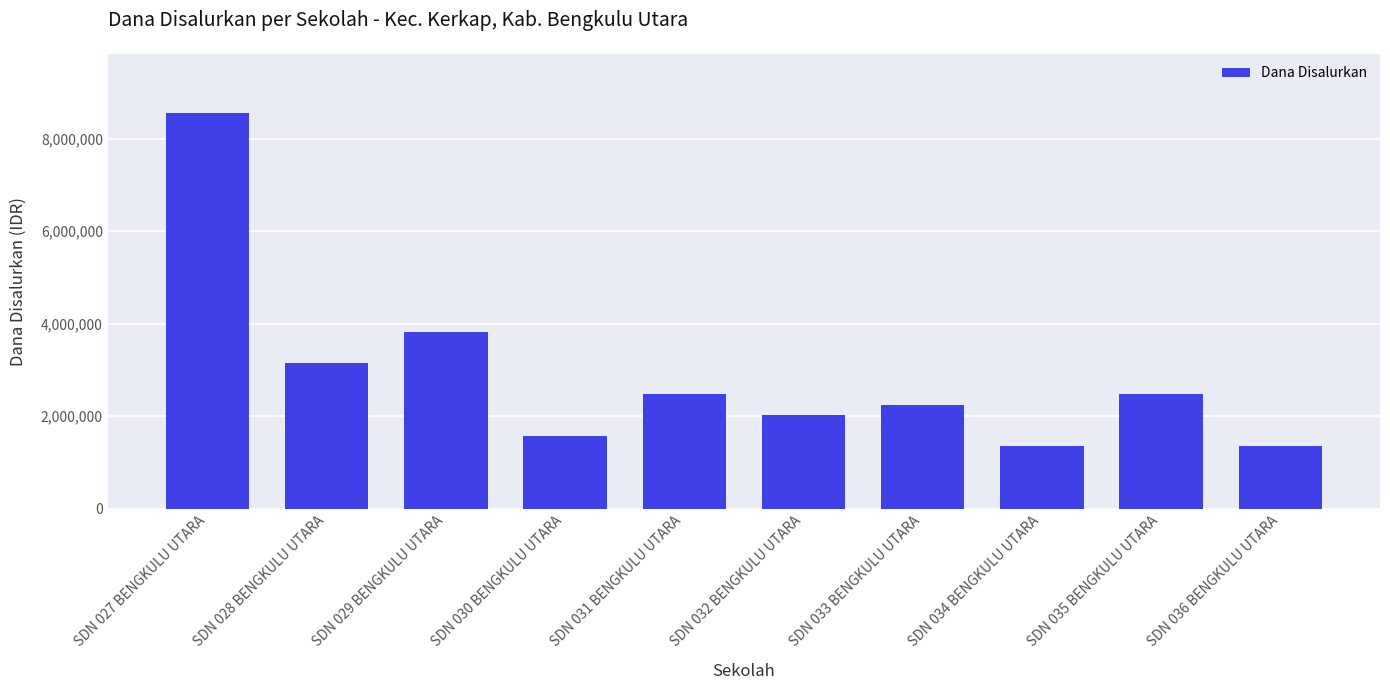

The chart shows a value of 1575000 at SDN 030 BENGKULU UTARA. True or false?

True